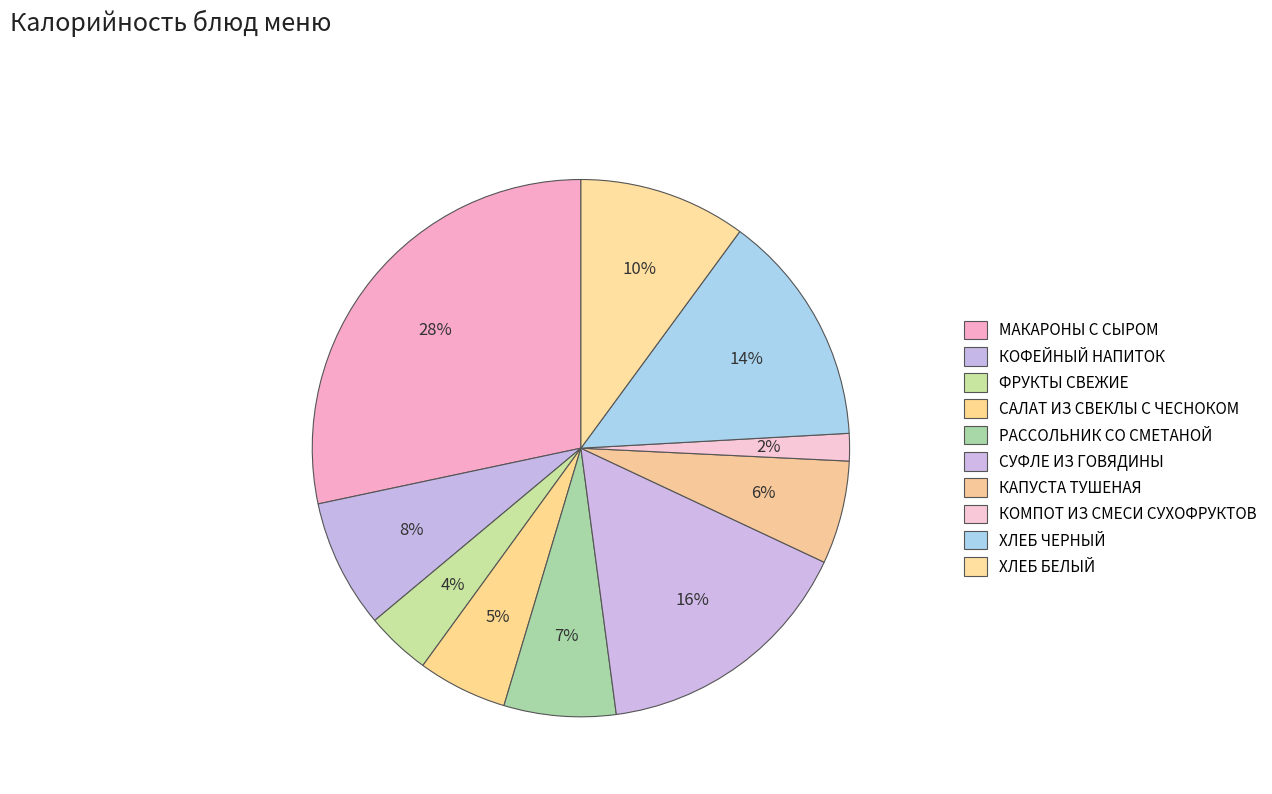

How many segments does this pie chart have?

10